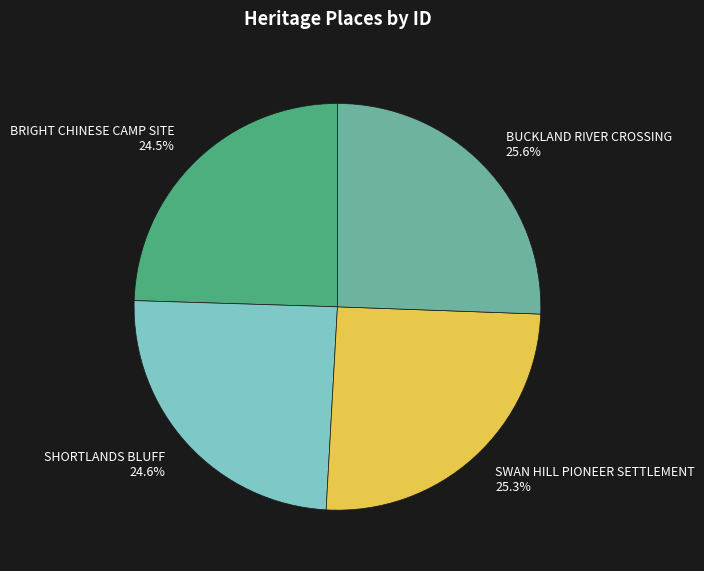

Is there any slice that represents more than half of the pie?

No